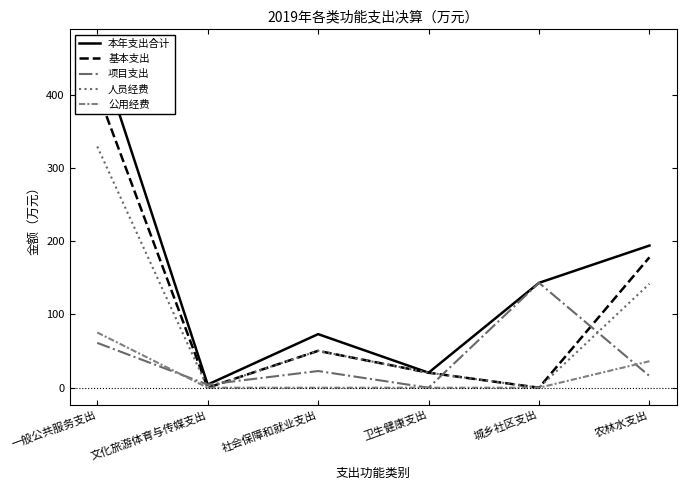

Where is 基本支出 nearest to the value 202?

农林水支出